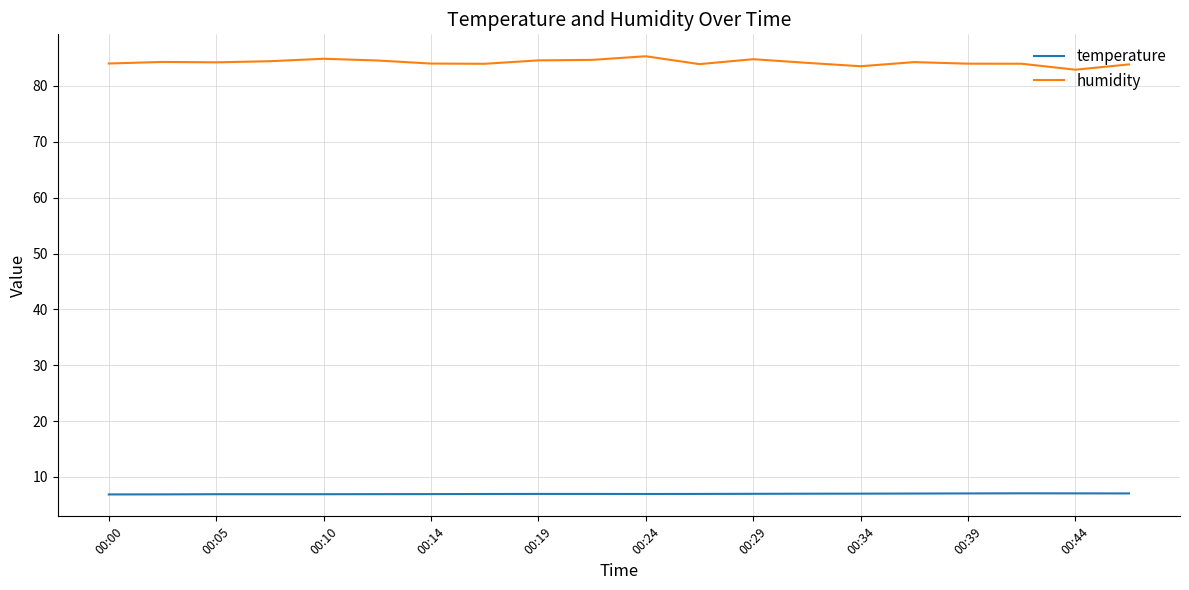

Which series has the largest total across all categories?

humidity